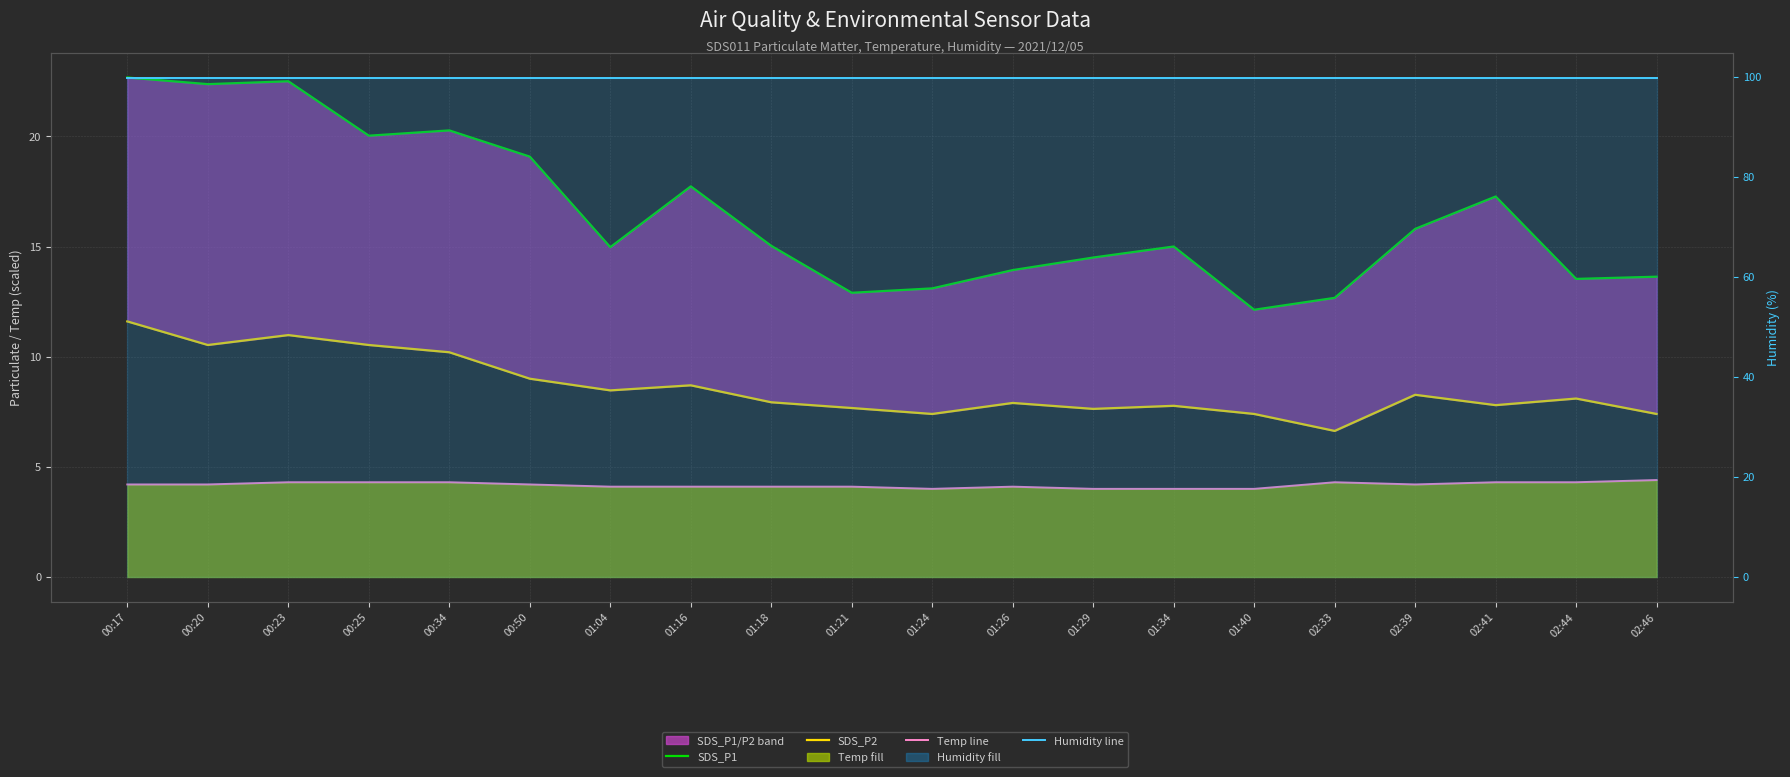

Reading left to right, extract all data points from this chart.

SDS_P1: 00:17=22.7	00:20=22.4	00:23=22.5	00:25=20.0	00:34=20.3	00:50=19.1	01:04=15.0	01:16=17.7	01:18=15.0	01:21=12.9	01:24=13.1	01:26=13.9	01:29=14.5	01:34=15.0	01:40=12.1	02:33=12.7	02:39=15.8	02:41=17.3	02:44=13.5	02:46=13.6
SDS_P2: 00:17=11.6	00:20=10.5	00:23=11.0	00:25=10.5	00:34=10.2	00:50=9.0	01:04=8.5	01:16=8.7	01:18=7.9	01:21=7.7	01:24=7.4	01:26=7.9	01:29=7.6	01:34=7.8	01:40=7.4	02:33=6.6	02:39=8.3	02:41=7.8	02:44=8.1	02:46=7.4
Temp line: 00:17=4.2	00:20=4.2	00:23=4.3	00:25=4.3	00:34=4.3	00:50=4.2	01:04=4.1	01:16=4.1	01:18=4.1	01:21=4.1	01:24=4.0	01:26=4.1	01:29=4.0	01:34=4.0	01:40=4.0	02:33=4.3	02:39=4.2	02:41=4.3	02:44=4.3	02:46=4.4
Humidity line: 00:17=99.9	00:20=99.9	00:23=99.9	00:25=99.9	00:34=99.9	00:50=99.9	01:04=99.9	01:16=99.9	01:18=99.9	01:21=99.9	01:24=99.9	01:26=99.9	01:29=99.9	01:34=99.9	01:40=99.9	02:33=99.9	02:39=99.9	02:41=99.9	02:44=99.9	02:46=99.9